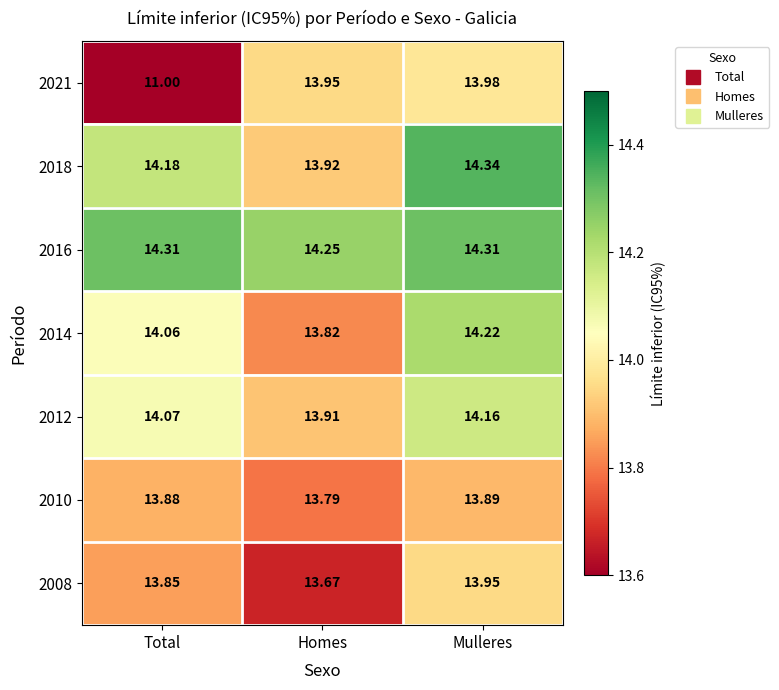

Rank the categories by 2018 value from lowest to highest.

Homes, Total, Mulleres